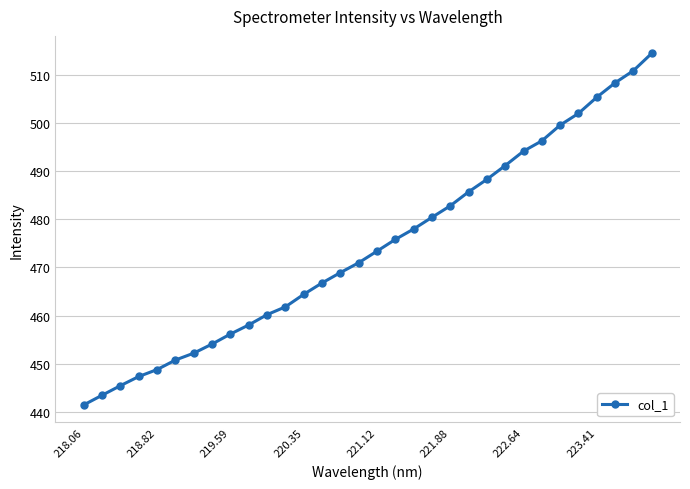

What is the value of the 10th point from the left?

458.0